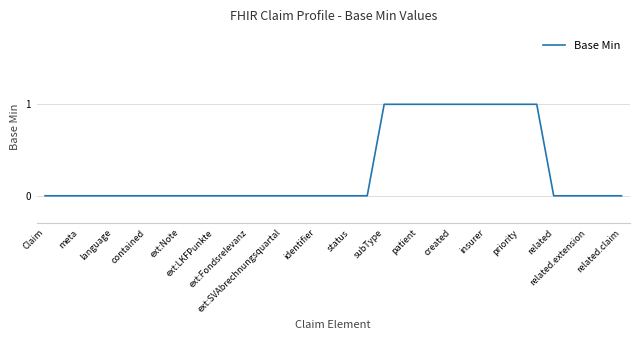

Does the chart display data point markers on the line(s)?

No